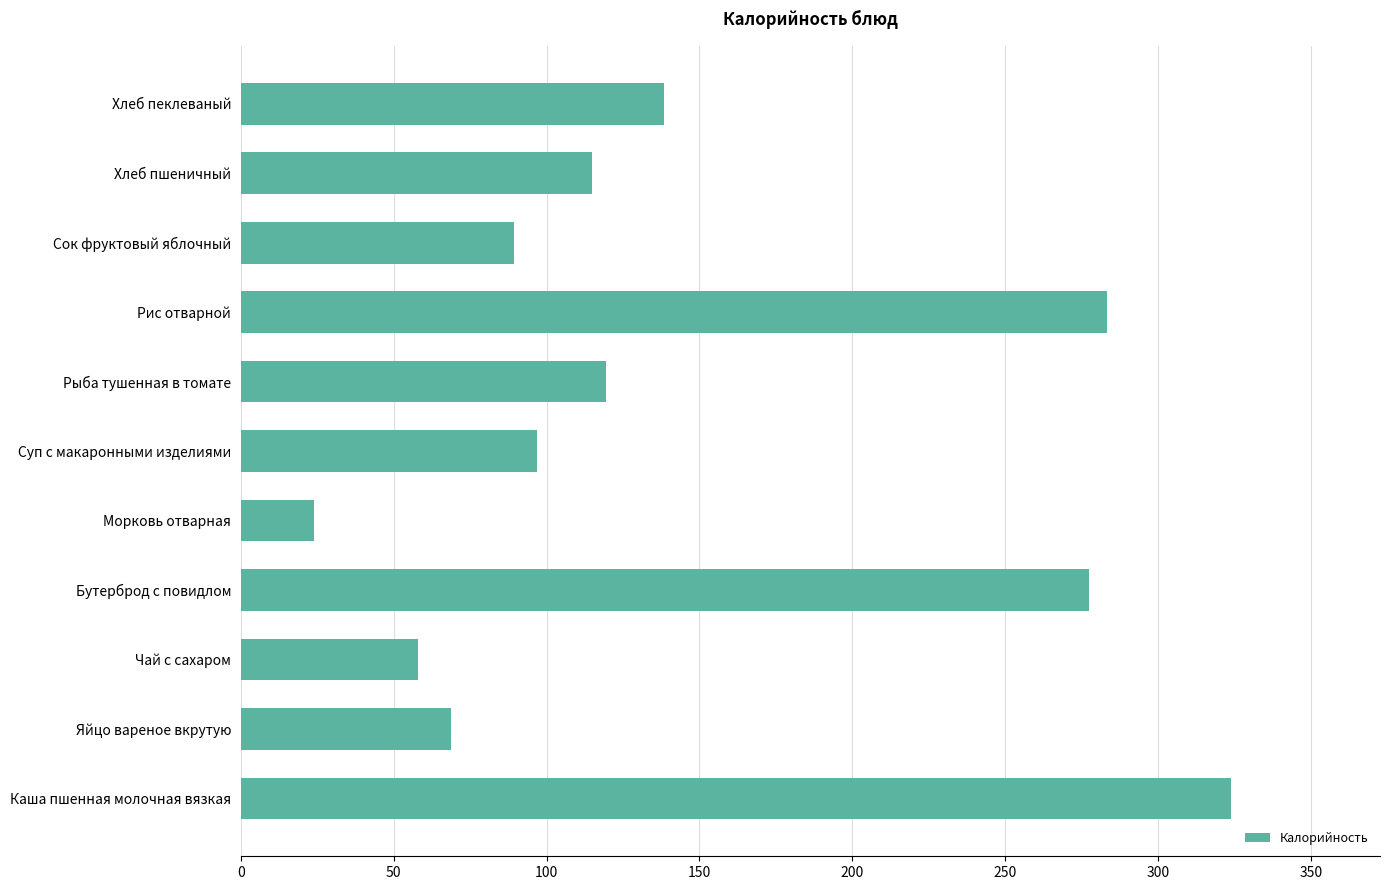

Reading top to bottom, list all the values displayed in this chart.

Хлеб пеклеваный=138.5	Хлеб пшеничный=114.8	Сок фруктовый яблочный=89.2	Рис отварной=283.3	Рыба тушенная в томате=119.5	Суп с макаронными изделиями=96.8	Морковь отварная=24.0	Бутерброд с повидлом=277.3	Чай с сахаром=58.0	Яйцо вареное вкрутую=68.6	Каша пшенная молочная вязкая=324.0